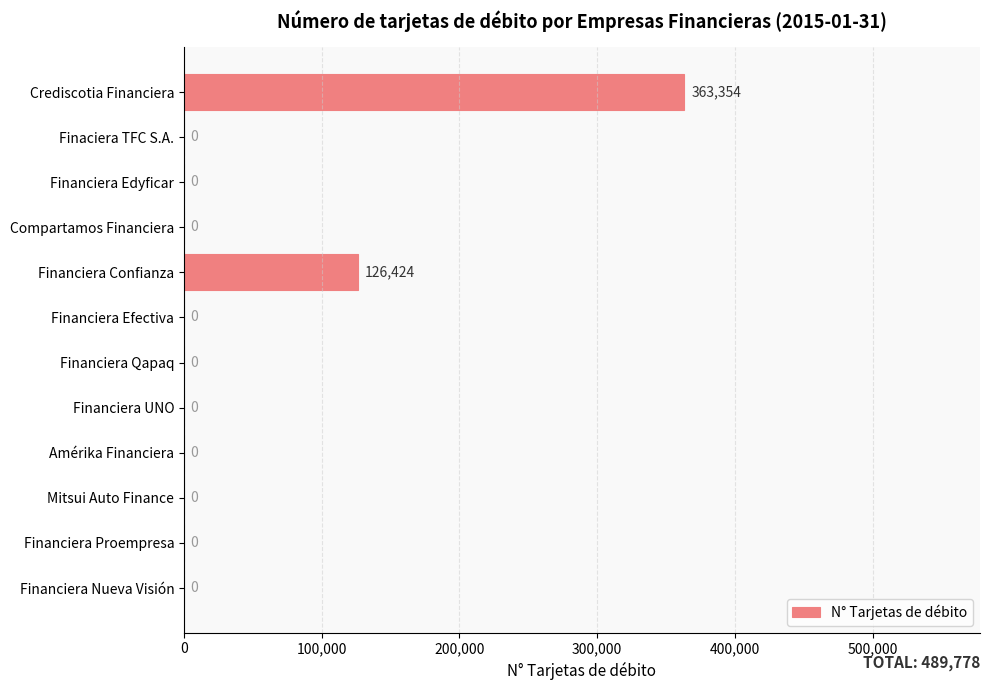

Where is the data nearest to the value 181677?

Financiera Confianza